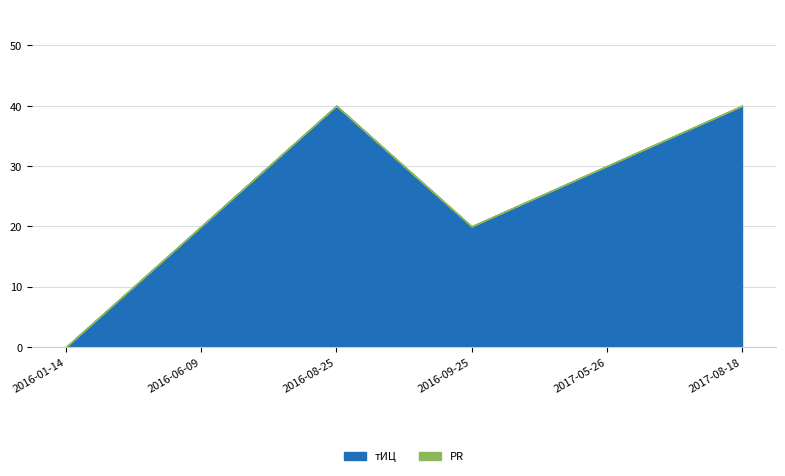

Rank the series at 2016-09-25 from highest to lowest value.

тИЦ, PR